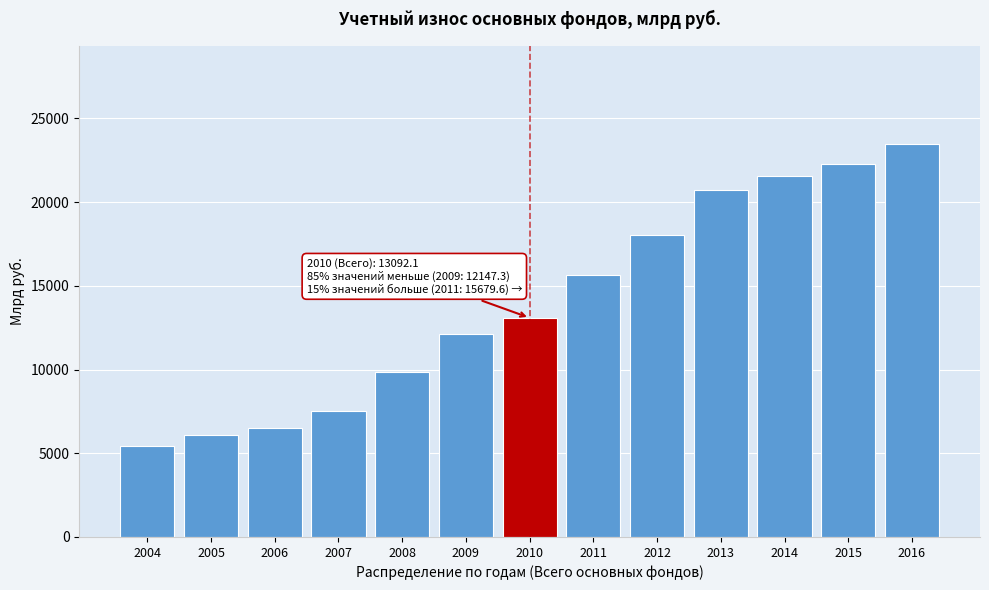

Reading left to right, list all the values displayed in this chart.

2004=5429.8	2005=6065.9	2006=6482.0	2007=7542.5	2008=9866.4	2009=12147.3	2010=13092.1	2011=15679.6	2012=18011.1	2013=20724.0	2014=21576.1	2015=22261.9	2016=23464.4